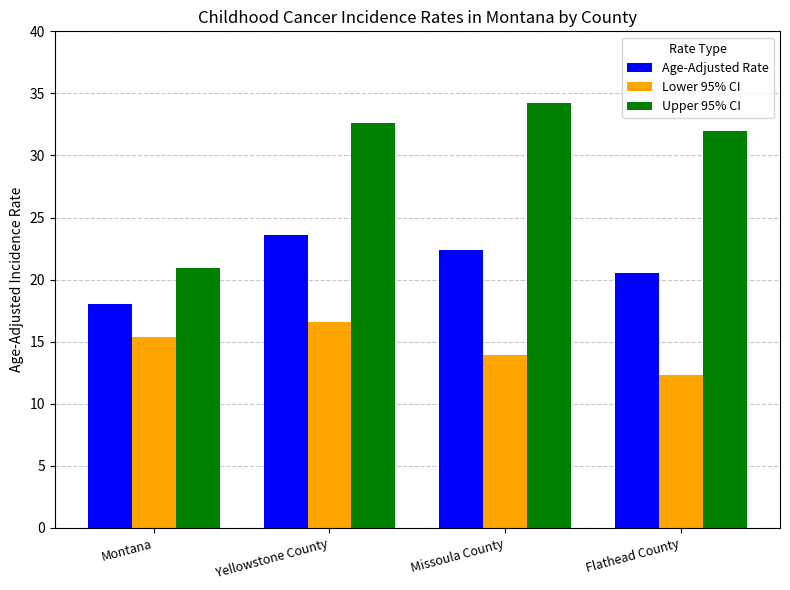

The Upper 95% CI series shows 34.2 at Missoula County. True or false?

True